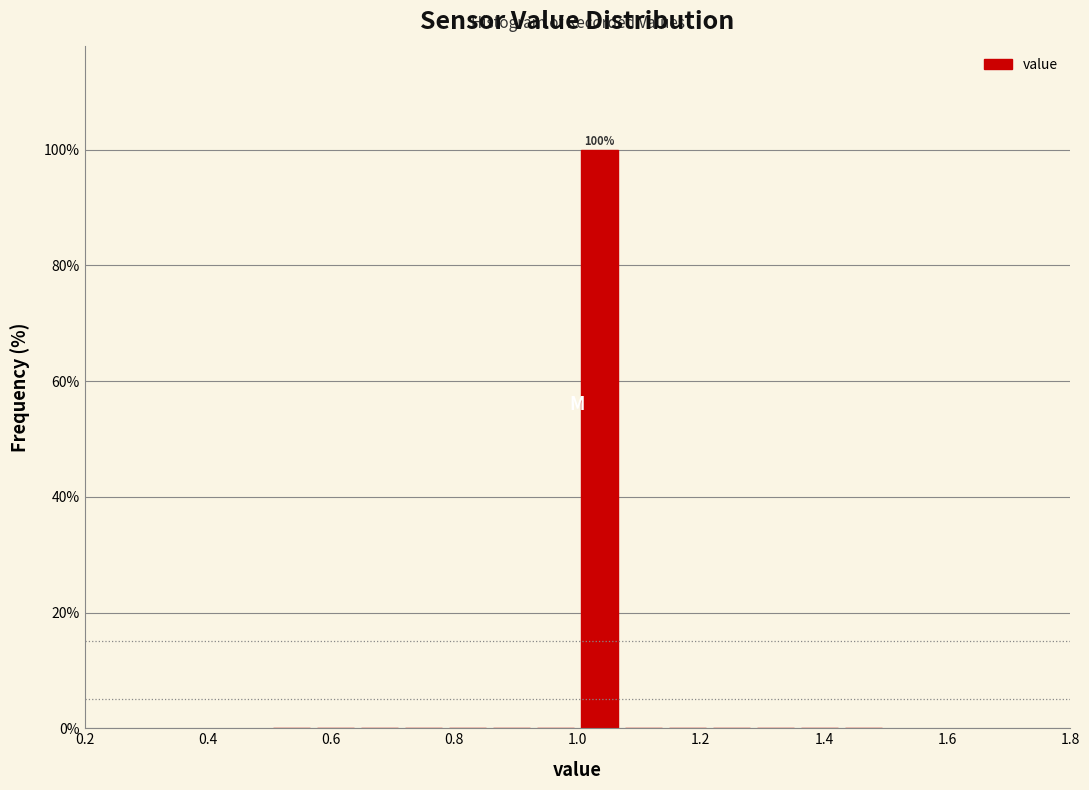

Read against the x-axis, roughly where is the centre of the tallest bar?

1.04